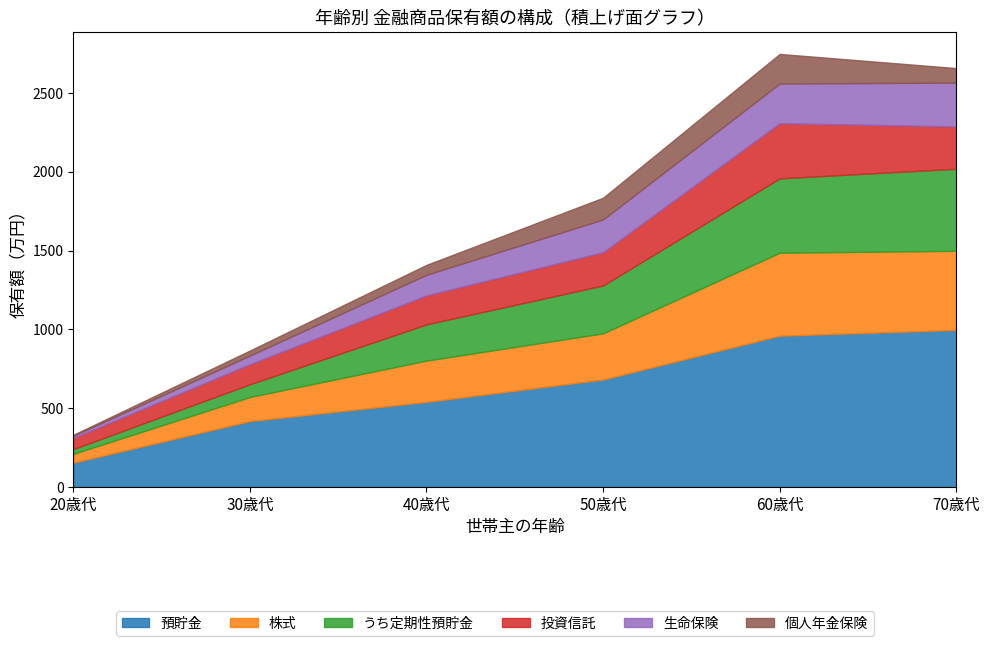

Which category has the lowest value in the 預貯金 series?

20歳代